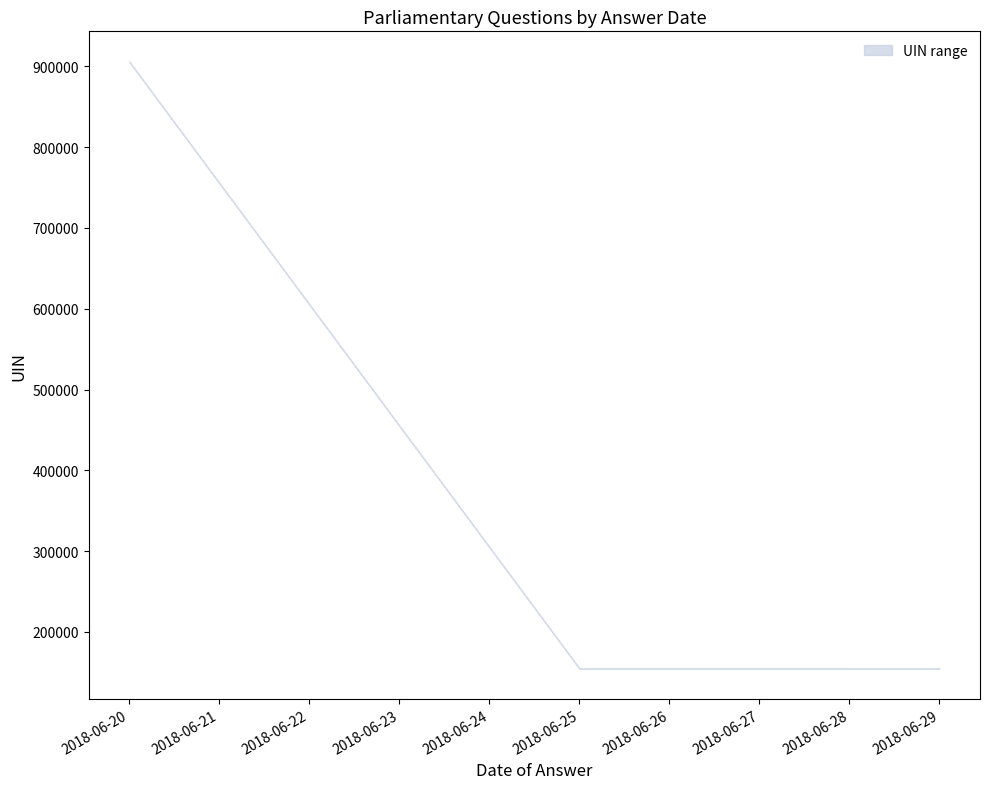

How many data points does each series have?

10